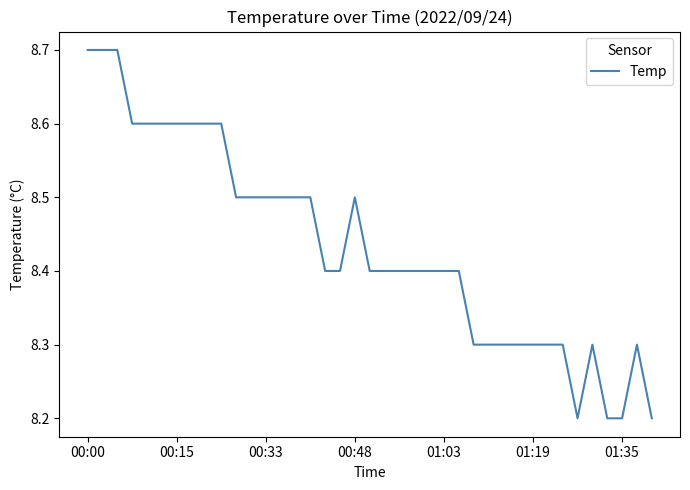

What is the difference between the maximum and minimum values?

0.5